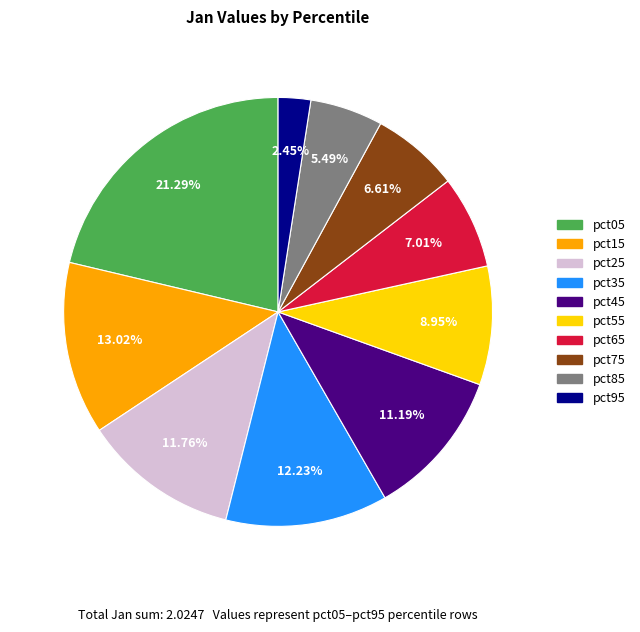

What is the total percentage of pct45 and pct15?

24.2%